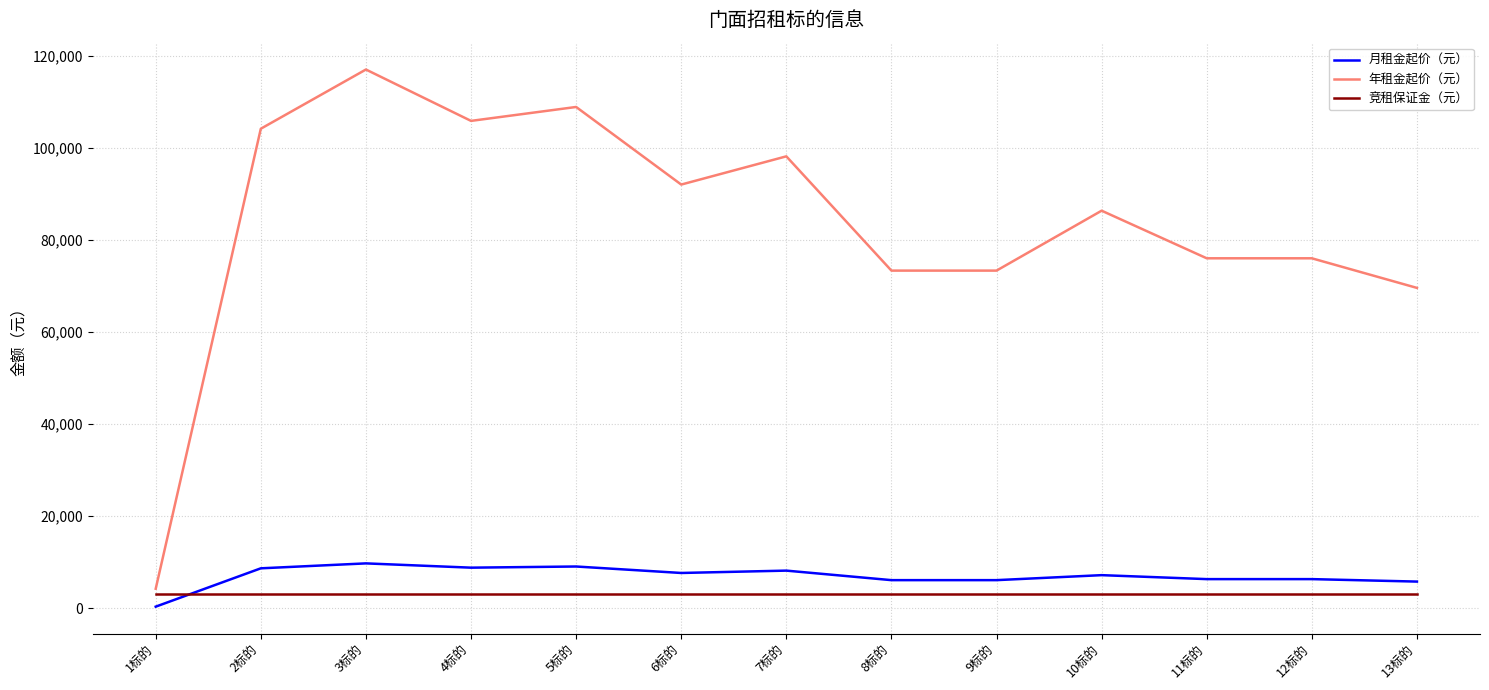

What is the sum of the 月租金起价（元） values at 8标的 and 7标的?

14297